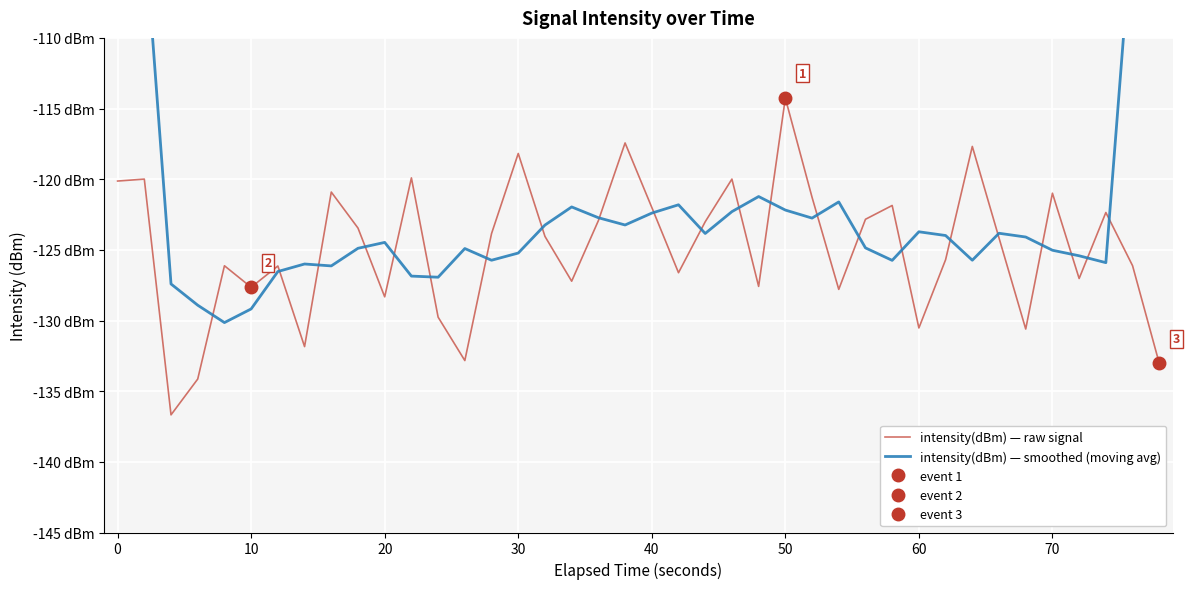

Which series has the largest range (max minus min)?

intensity(dBm) — smoothed (moving avg)